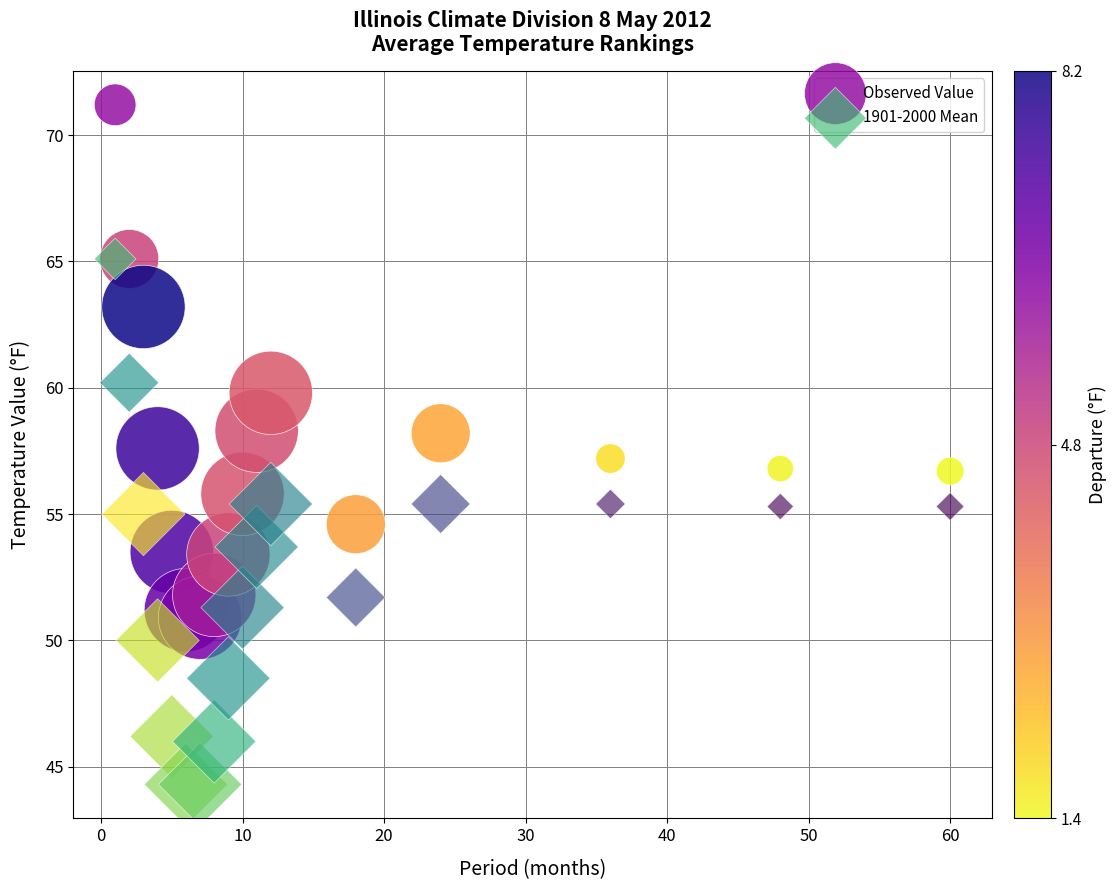

Which series contains the highest Y value?

Observed Value